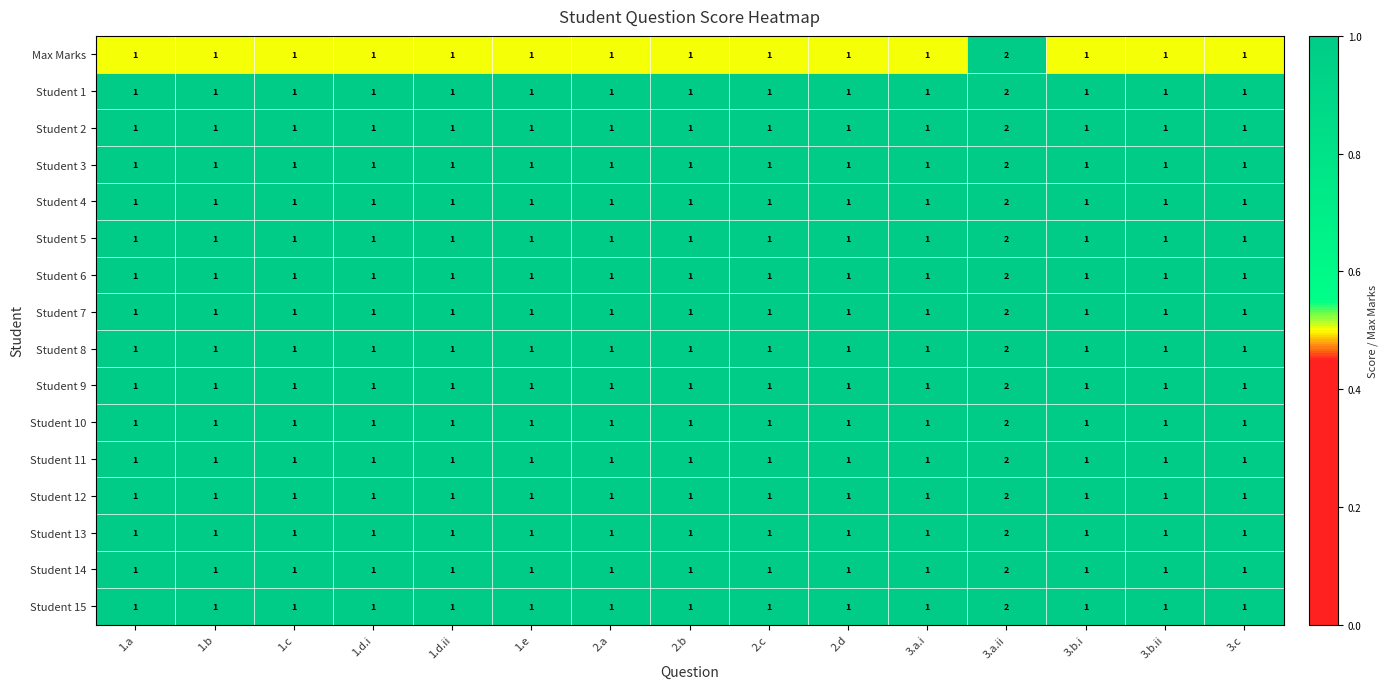

What is the total value across all series at 1.b?

16